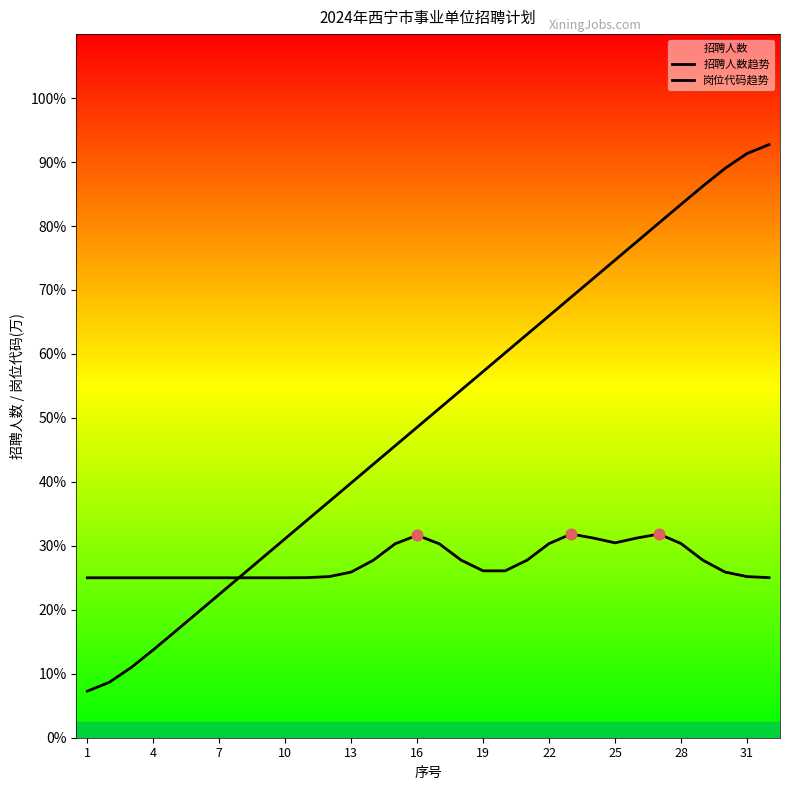

Which series has the largest total across all categories?

岗位代码趋势